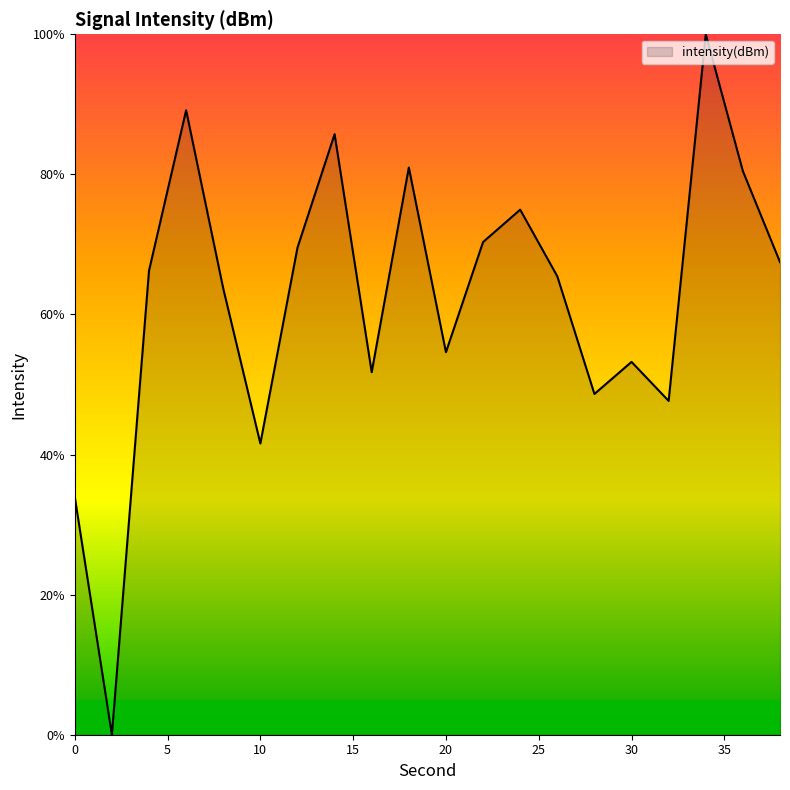

What is the difference between the maximum and minimum values?

100.0